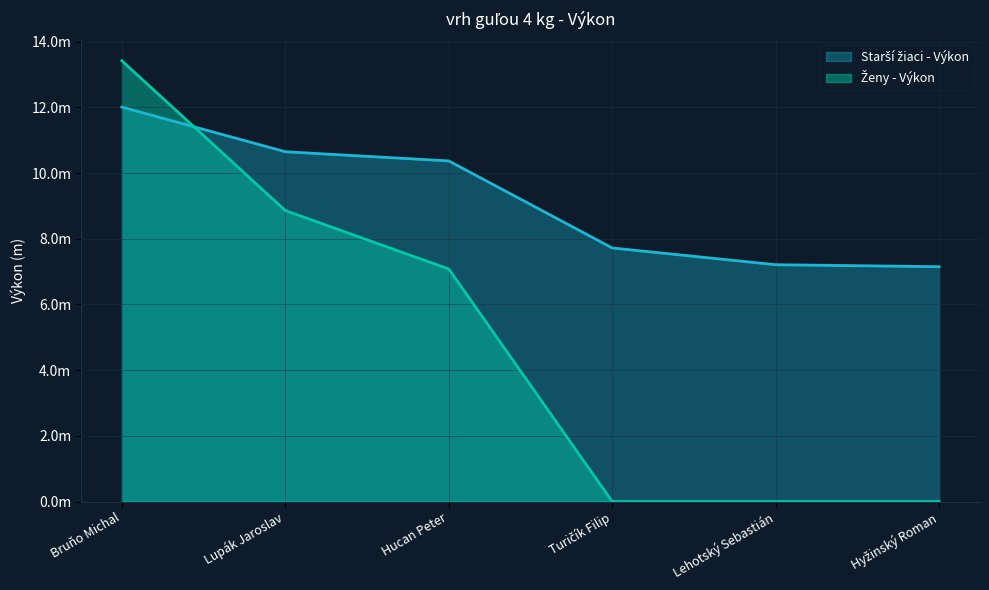

What is the label of the 5th point from the left?

Lehotský Sebastián